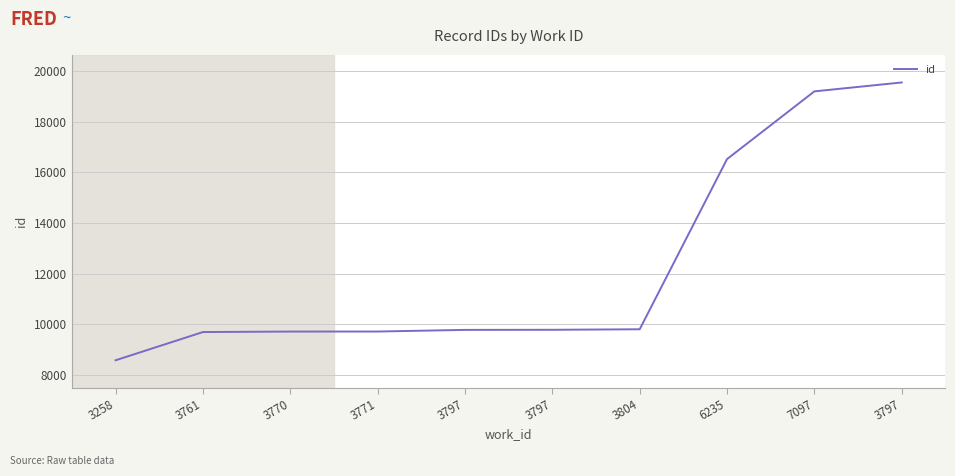

Reading right to left, extract all data points from this chart.

3797=19542	7097=19191	6235=16520	3804=9809	3797=9789	3797=9785	3771=9720	3770=9719	3761=9700	3258=8587